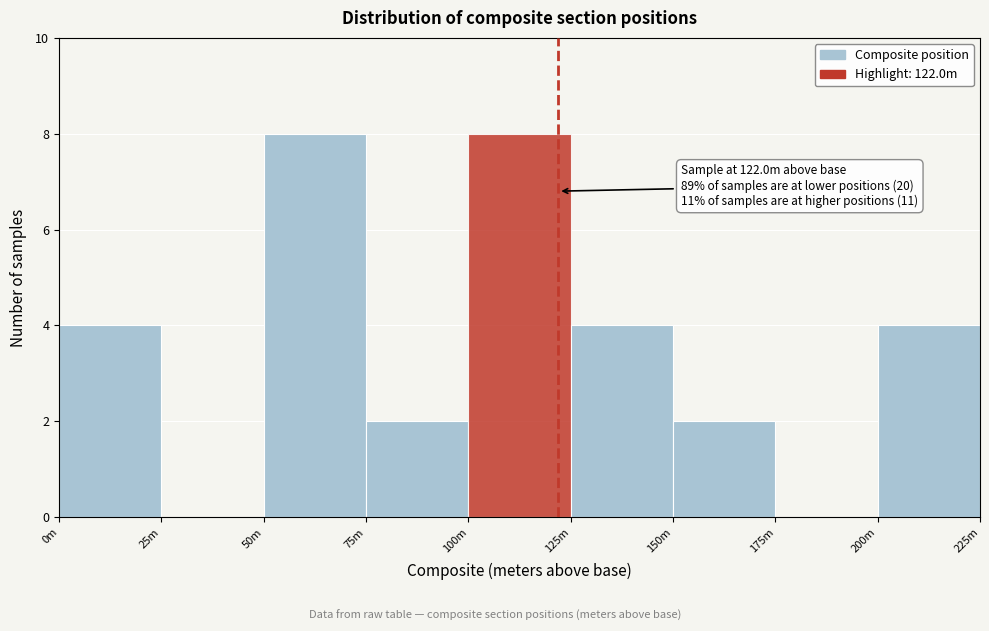

Reading right to left, what are all the values shown in this chart?

200m=4	175m=0	150m=2	125m=4	100m=8	75m=2	50m=8	25m=0	0m=4